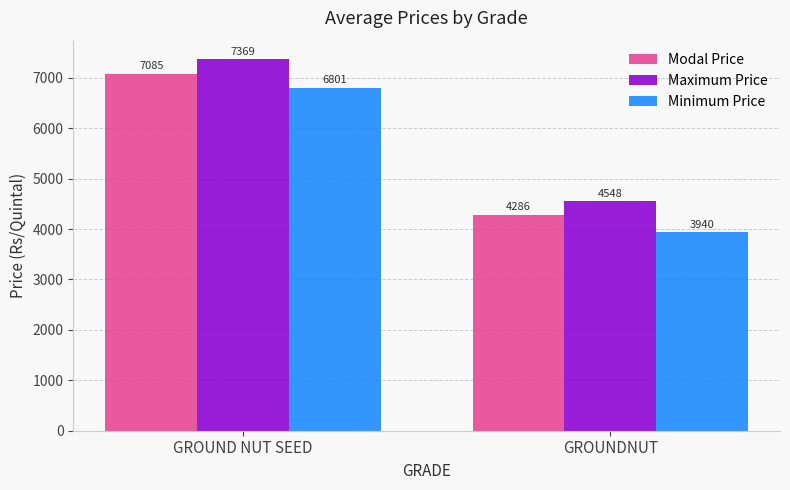

Rank the categories by Maximum Price value from highest to lowest.

GROUND NUT SEED, GROUNDNUT